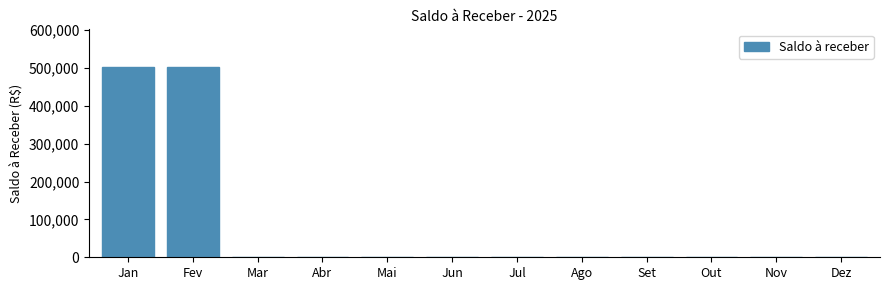

Reading left to right, transcribe all the data shown in this chart.

Jan=501467.0	Fev=501467.0	Mar=0.0	Abr=0.0	Mai=0.0	Jun=0.0	Jul=0.0	Ago=0.0	Set=0.0	Out=0.0	Nov=0.0	Dez=0.0